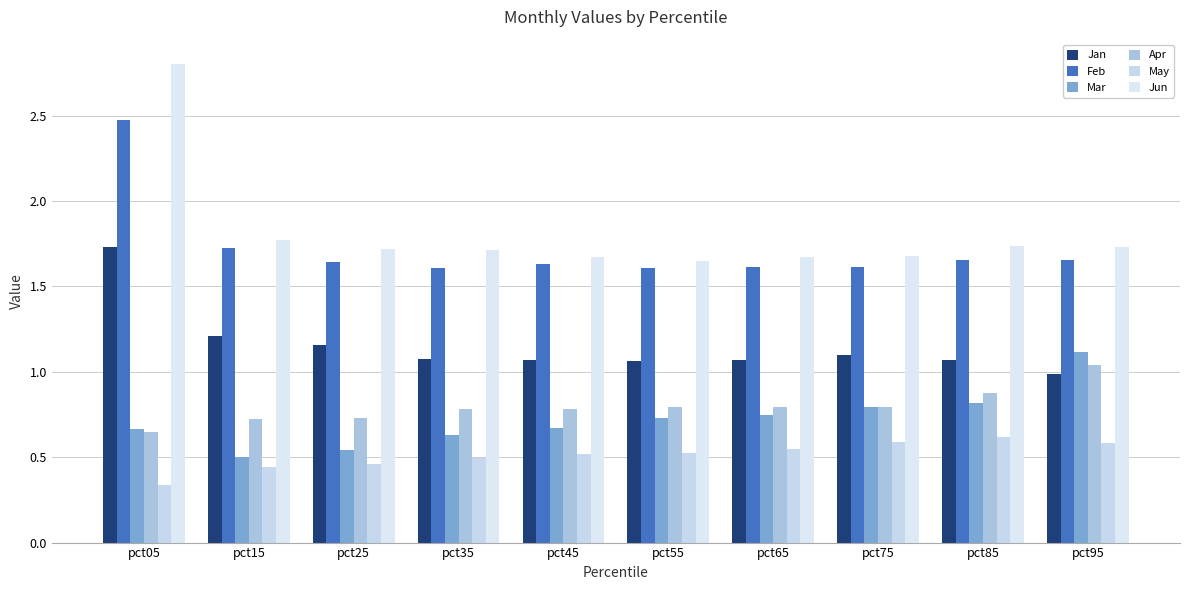

Reading left to right, list all the values displayed in this chart.

Jan: pct05=1.7	pct15=1.2	pct25=1.2	pct35=1.1	pct45=1.1	pct55=1.1	pct65=1.1	pct75=1.1	pct85=1.1	pct95=1.0
Feb: pct05=2.5	pct15=1.7	pct25=1.6	pct35=1.6	pct45=1.6	pct55=1.6	pct65=1.6	pct75=1.6	pct85=1.7	pct95=1.7
Mar: pct05=0.7	pct15=0.5	pct25=0.5	pct35=0.6	pct45=0.7	pct55=0.7	pct65=0.7	pct75=0.8	pct85=0.8	pct95=1.1
Apr: pct05=0.6	pct15=0.7	pct25=0.7	pct35=0.8	pct45=0.8	pct55=0.8	pct65=0.8	pct75=0.8	pct85=0.9	pct95=1.0
May: pct05=0.3	pct15=0.4	pct25=0.5	pct35=0.5	pct45=0.5	pct55=0.5	pct65=0.5	pct75=0.6	pct85=0.6	pct95=0.6
Jun: pct05=2.8	pct15=1.8	pct25=1.7	pct35=1.7	pct45=1.7	pct55=1.6	pct65=1.7	pct75=1.7	pct85=1.7	pct95=1.7